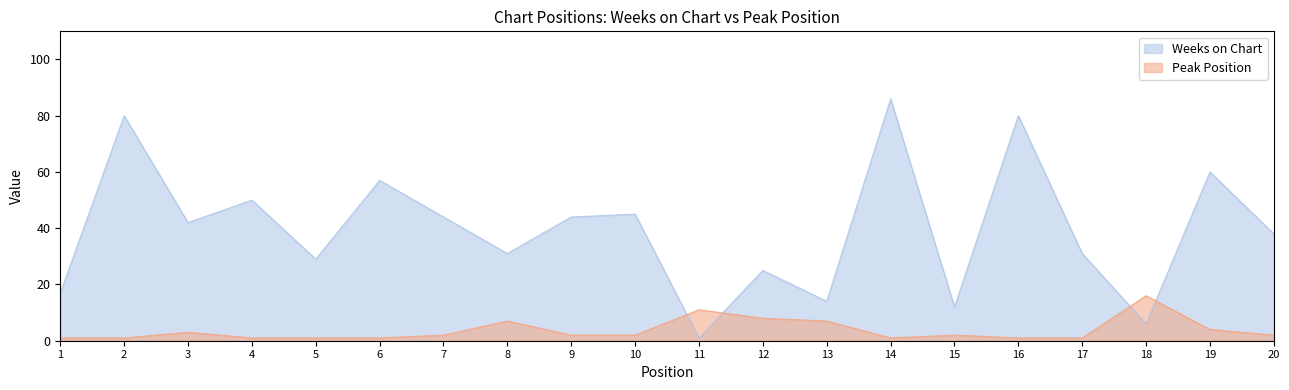

List the series in order of their overall mean, lowest first.

Peak Position, Weeks on Chart